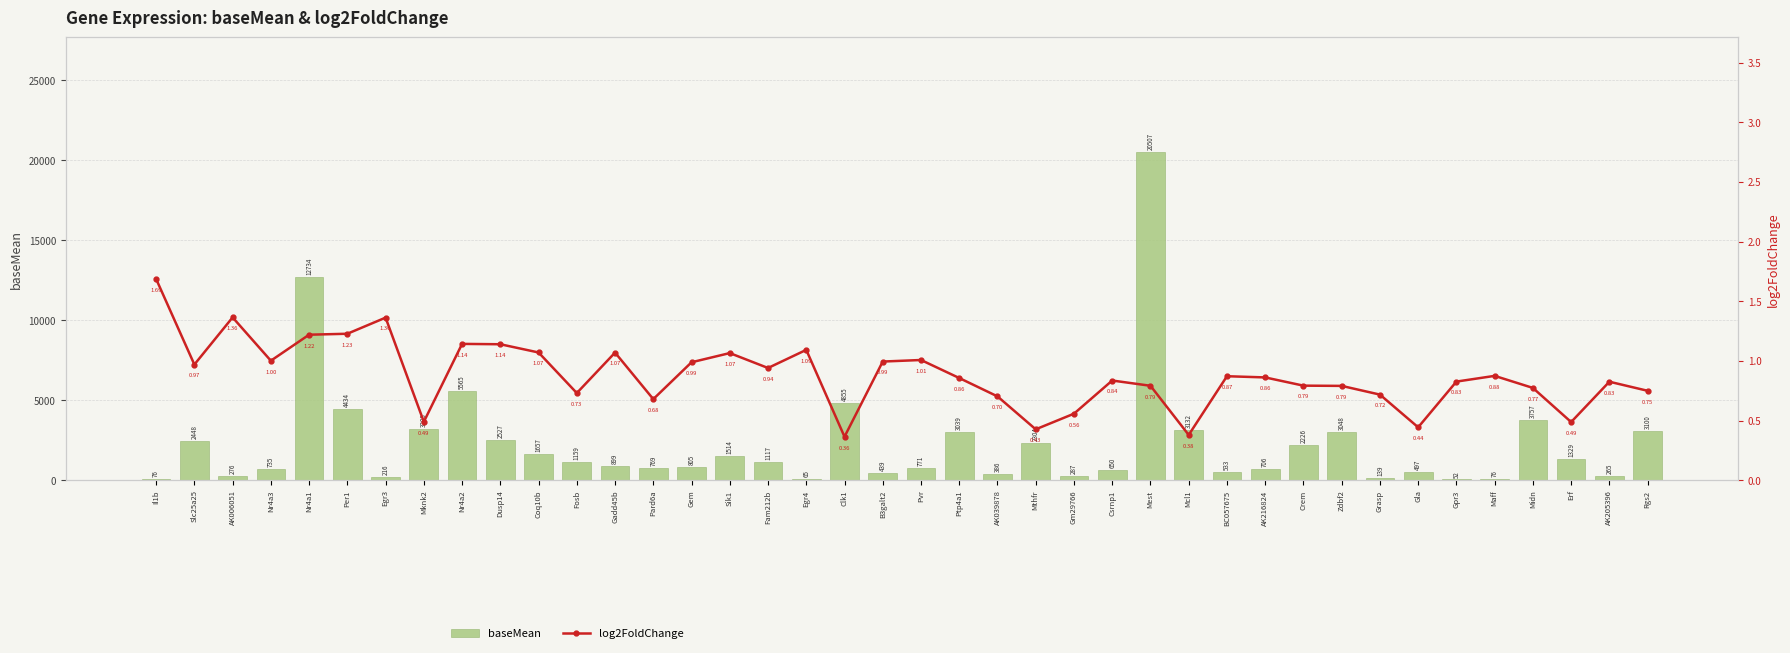

What is the value of the baseMean bar at the 13th from the left?

899.2